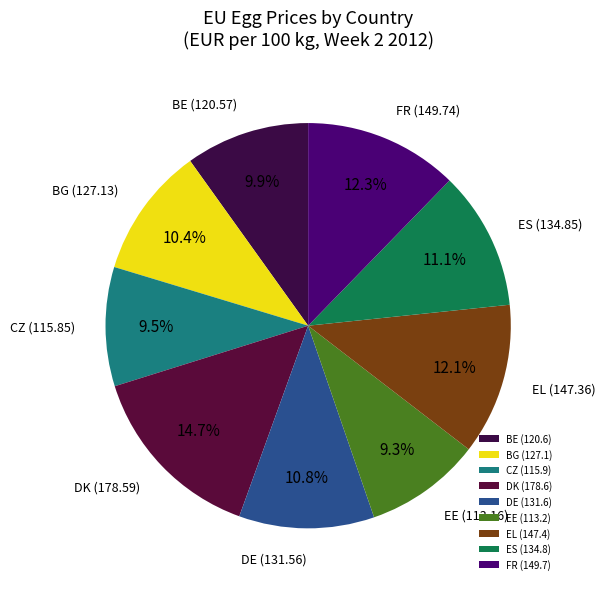

To the nearest percent, what is the average slice percentage?

11%